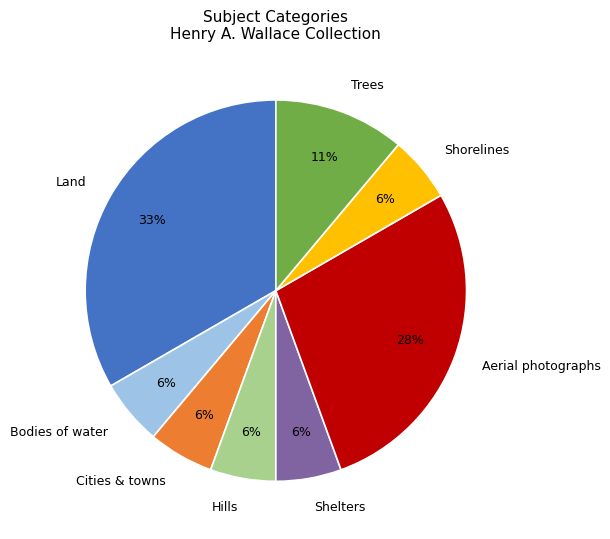

True or false: Shorelines accounts for 1% of the total.

False